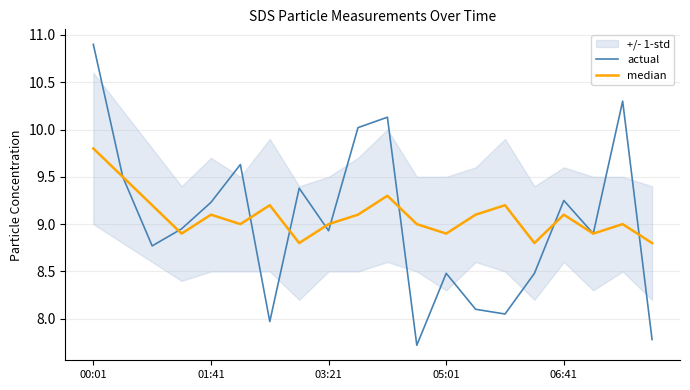

Is the value of median at 9 greater than the value of actual at 10?

No